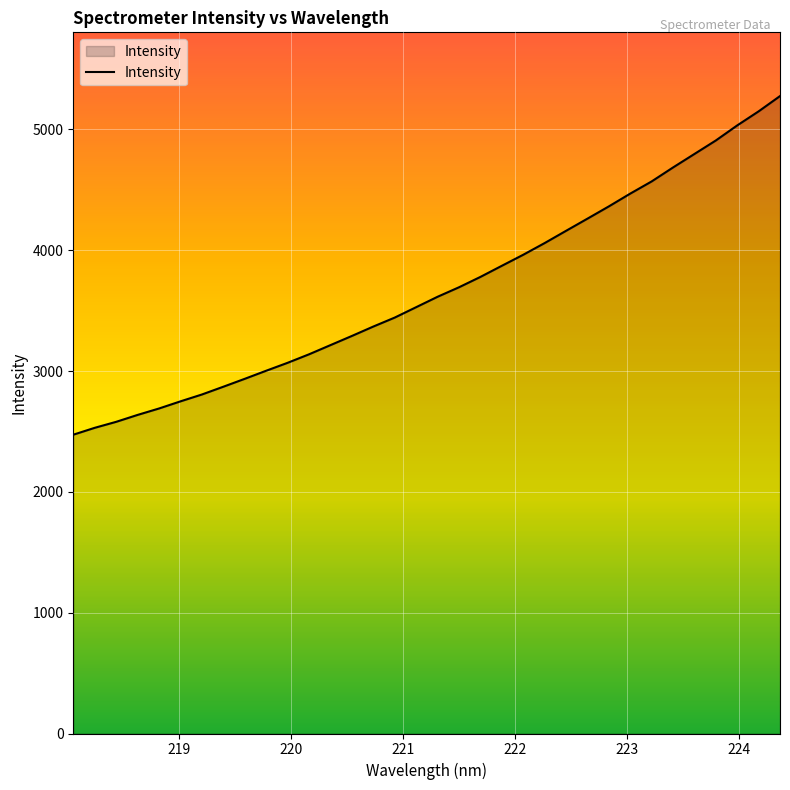

What is the minimum value shown in the chart?

2473.2